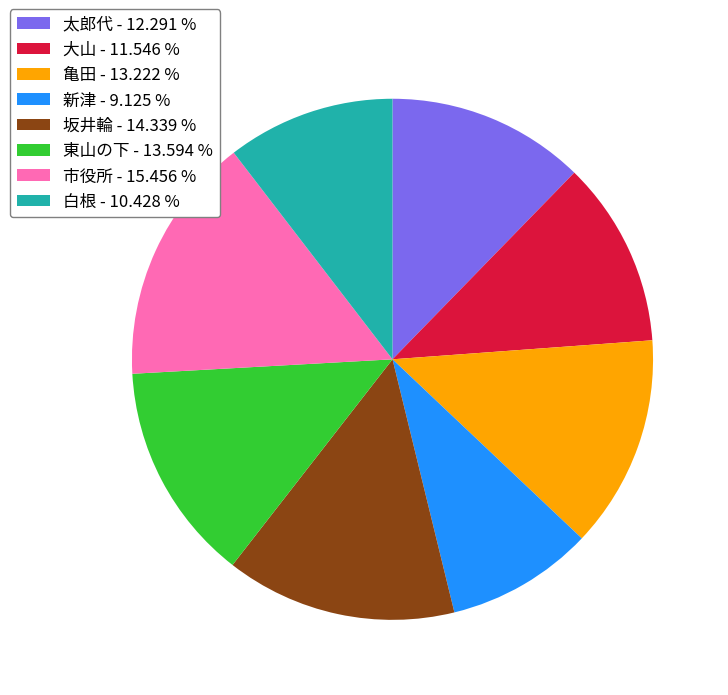

Is it true that 東山の下 is 23% of the pie?

False